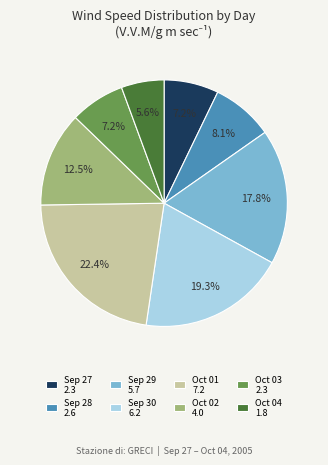

Which slice is the largest?

Oct 01 7.2